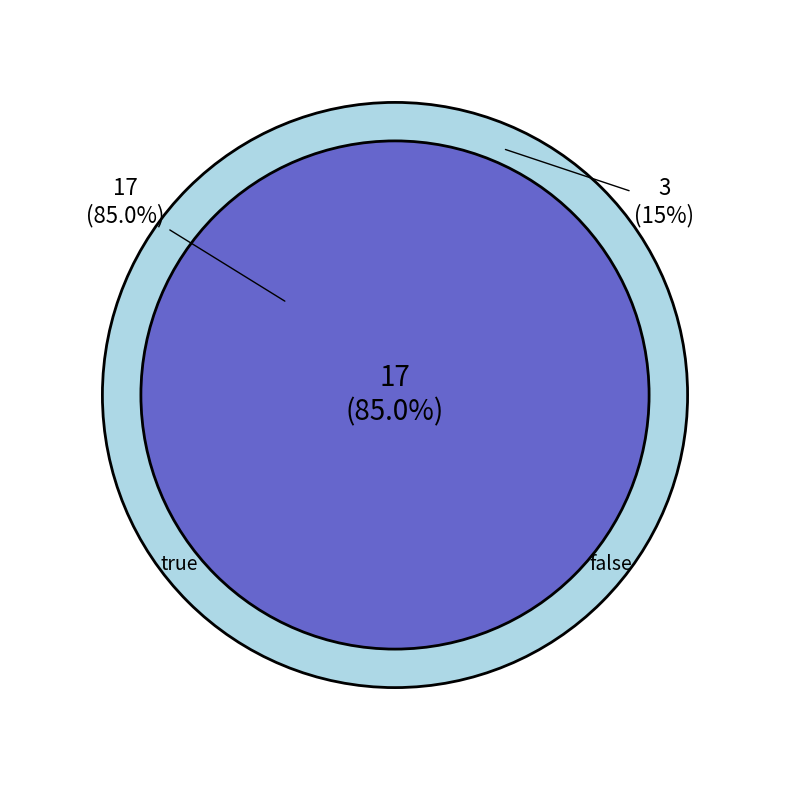

What is the ratio of the value at true to the value at false?

5.7